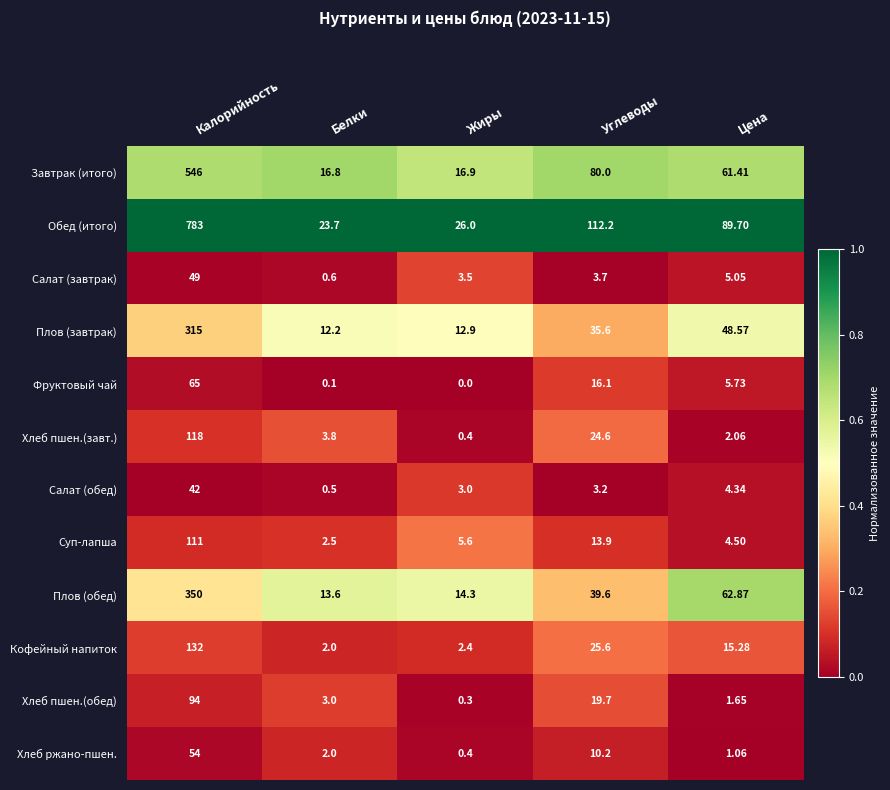

Which series has the largest total across all categories?

Обед (итого)